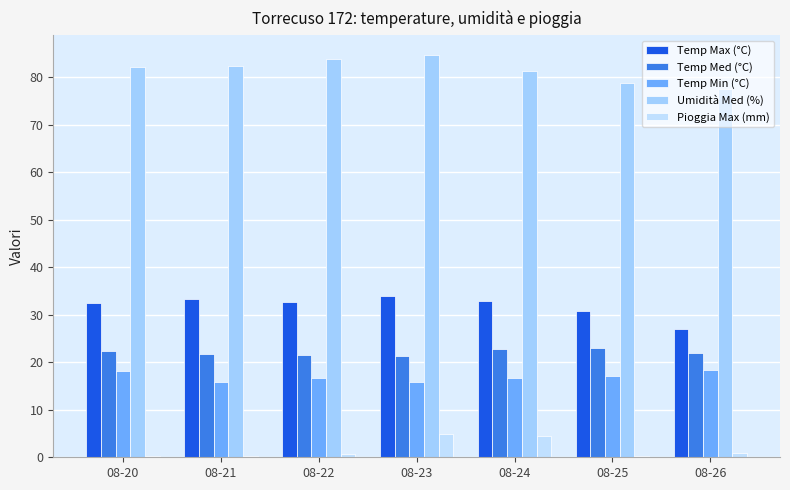

What is the sum of all Pioggia Max (mm) values?

11.6